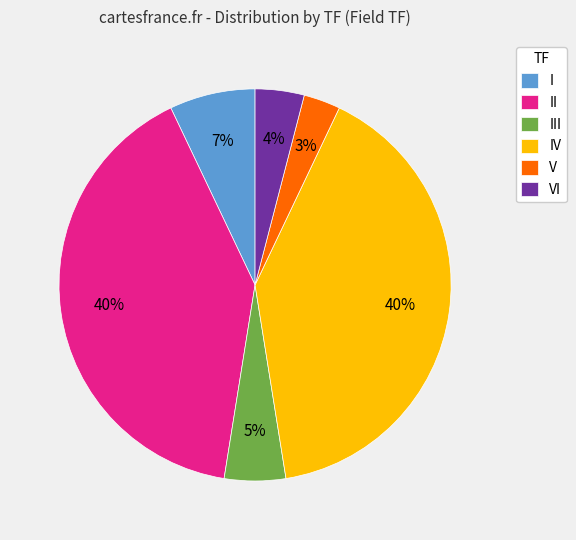

What is the smallest slice in the pie chart?

V